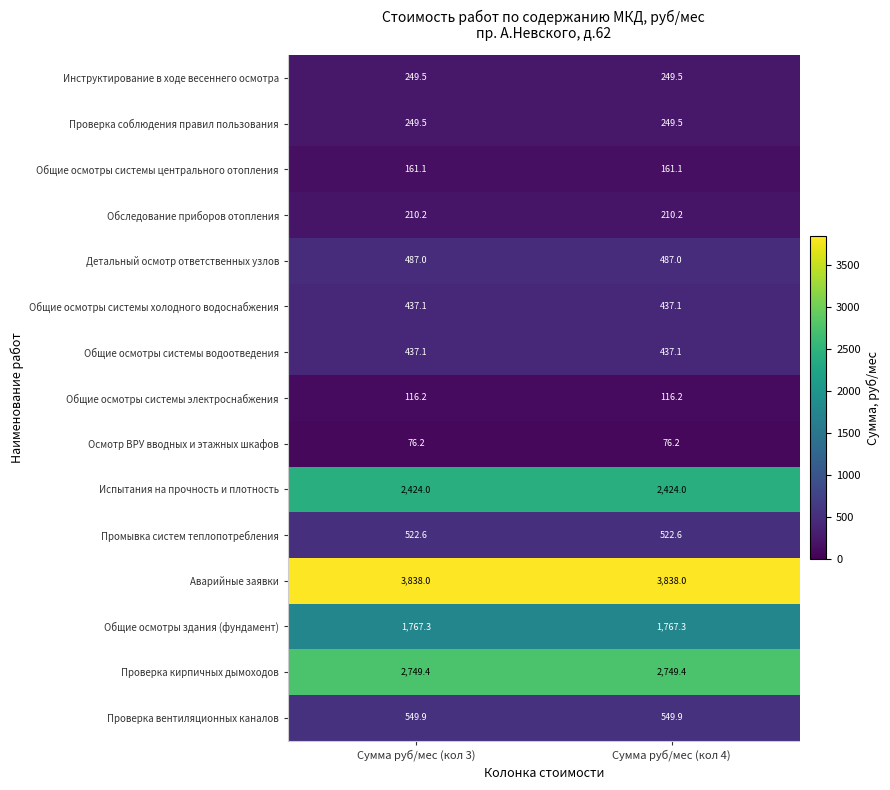

The Детальный осмотр ответственных узлов series shows 812.9 at Сумма руб/мес (кол 3). True or false?

False